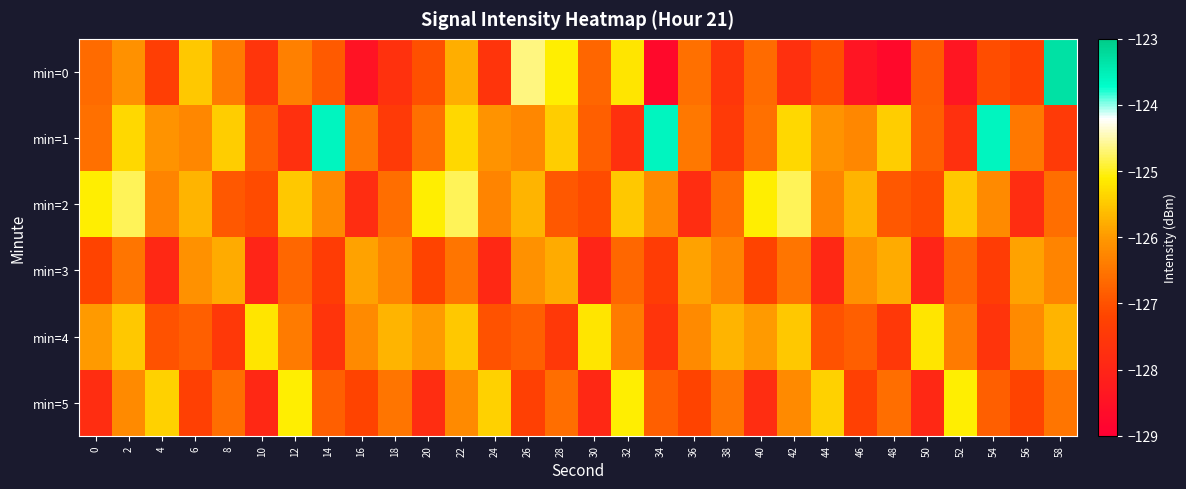

Between 8 and 42, which series saw the biggest shift?

min=2